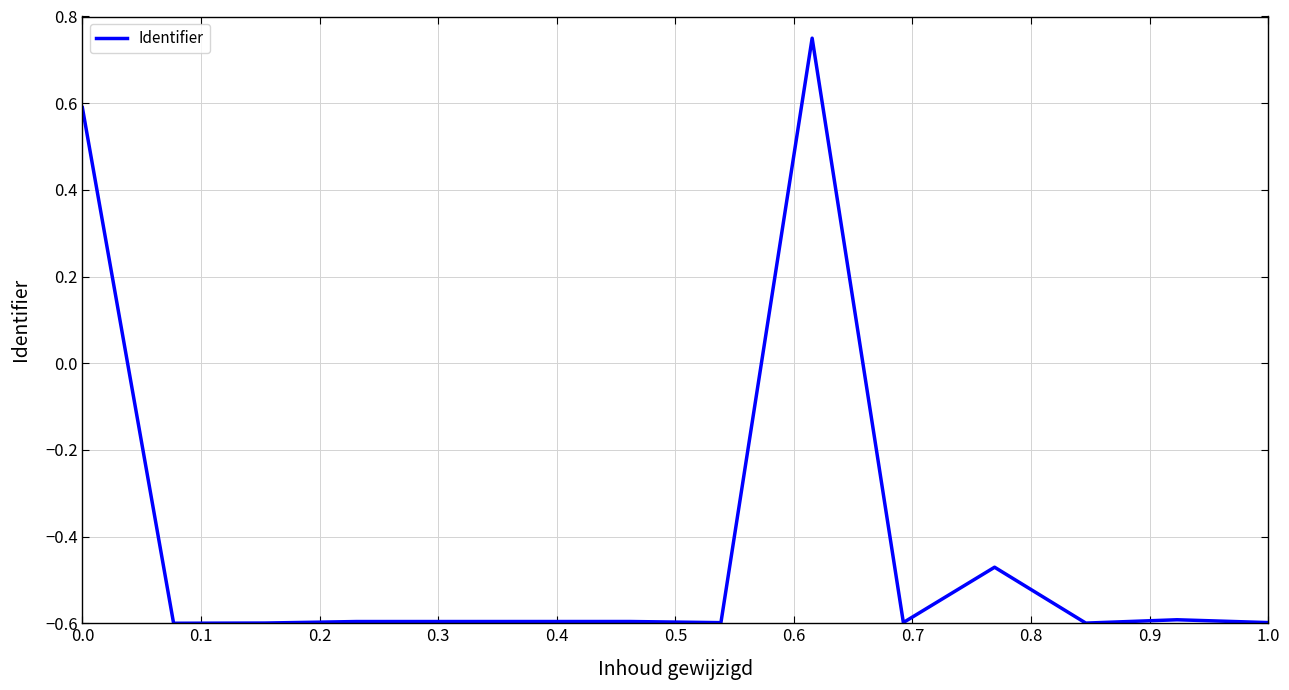

What is the minimum value shown in the chart?

-0.6